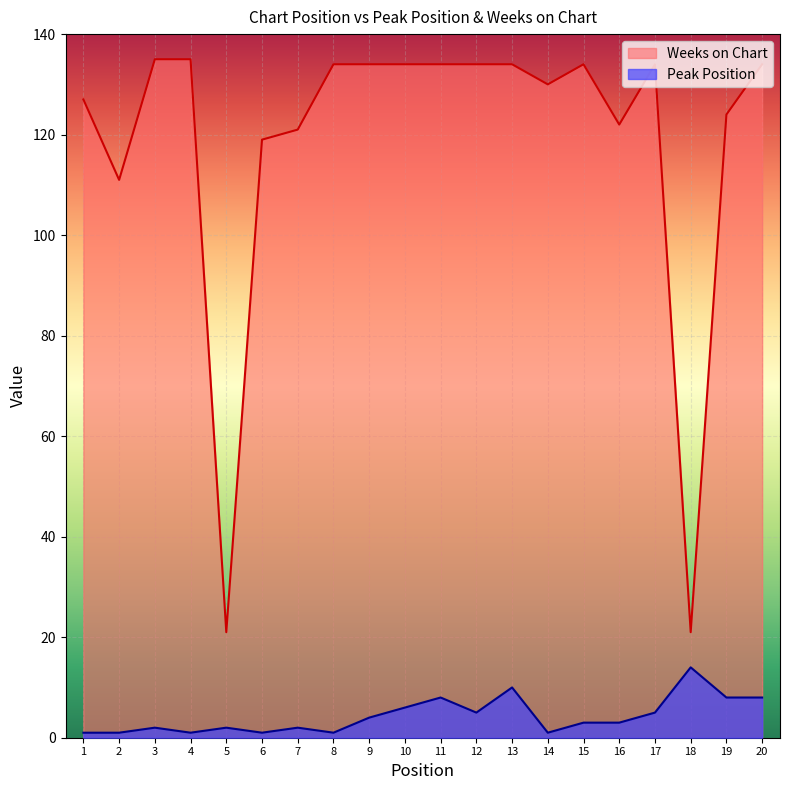

How many data points in Weeks on Chart are above 134?

2